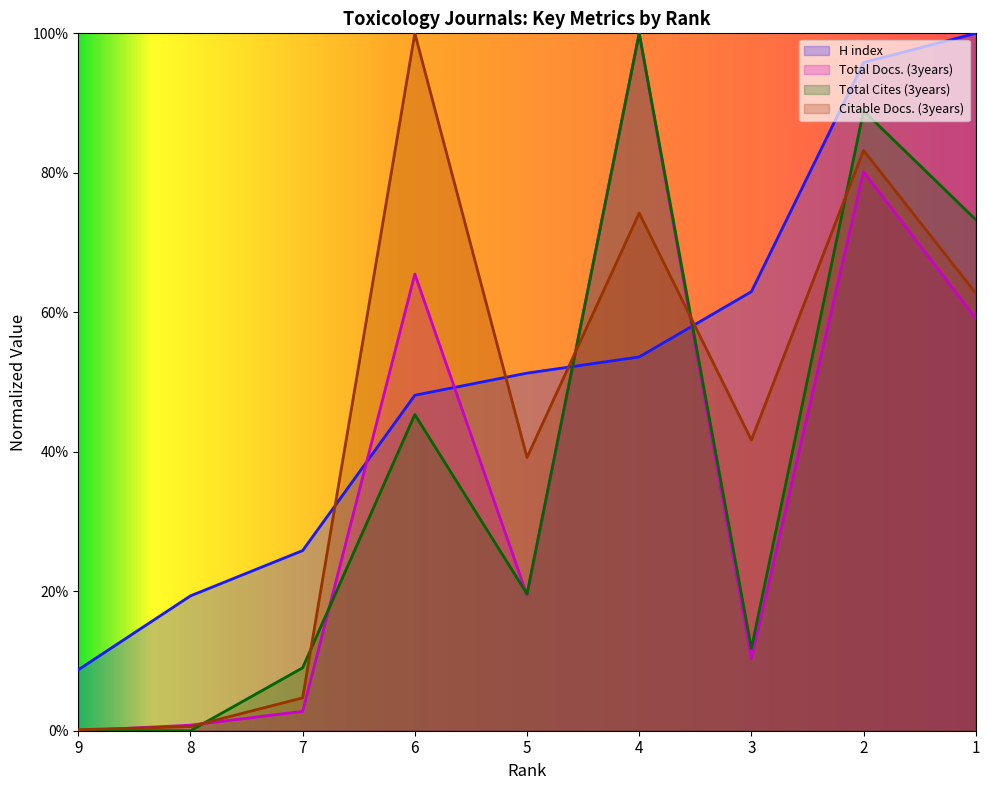

What is the difference between the Total Docs. (3years) values at 8 and 3?

0.1